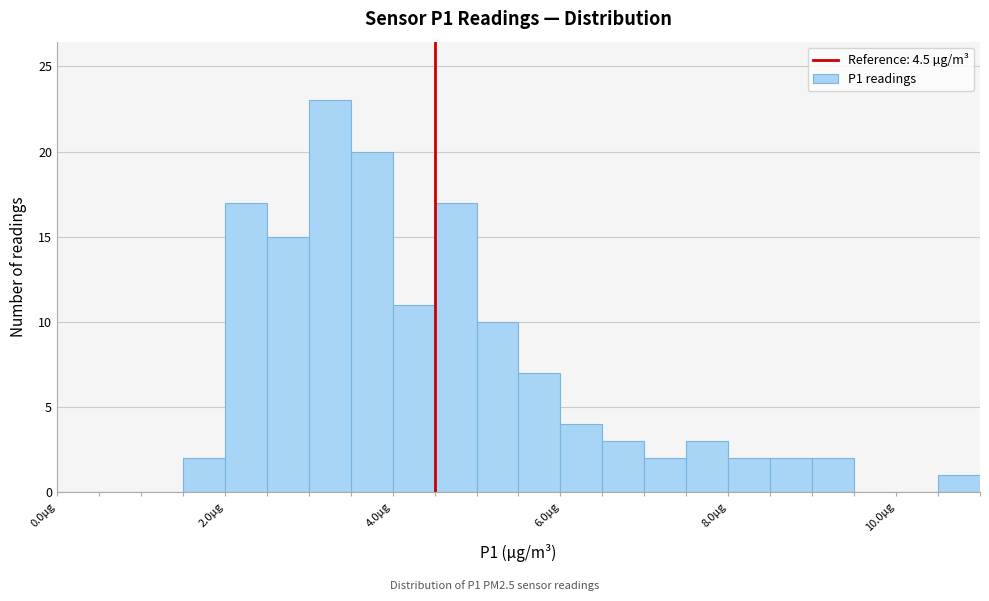

Read against the x-axis, roughly where is the centre of the tallest bar?

3.2